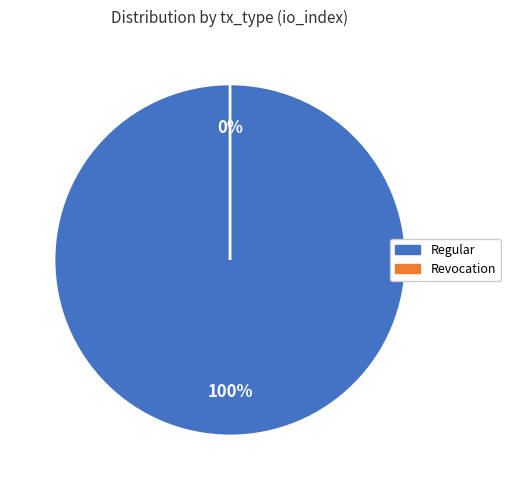

How many segments does this pie chart have?

2